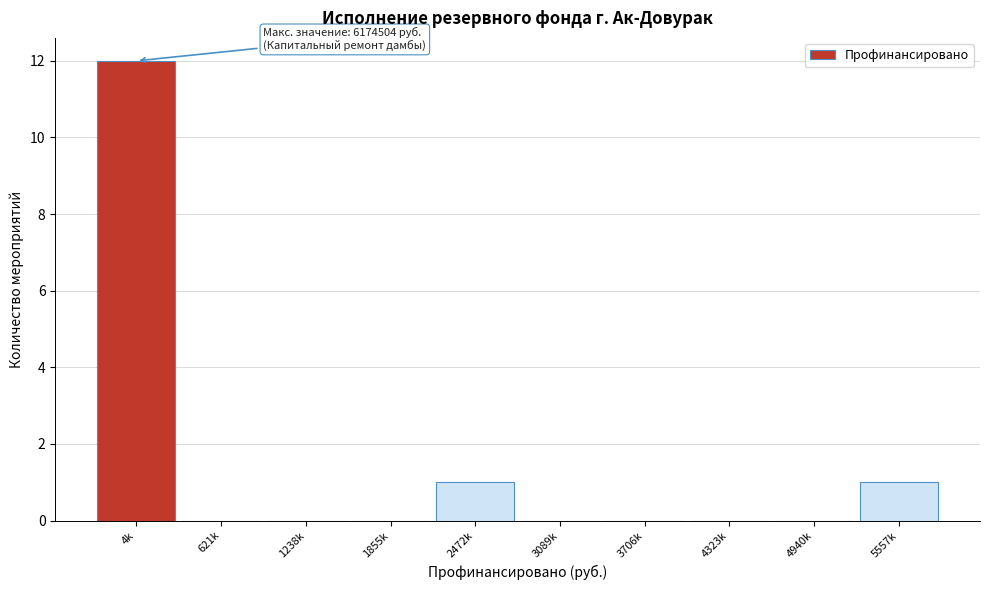

Reading left to right, extract all data points from this chart.

4k=12	621k=0	1238k=0	1855k=0	2472k=1	3089k=0	3706k=0	4323k=0	4940k=0	5557k=1